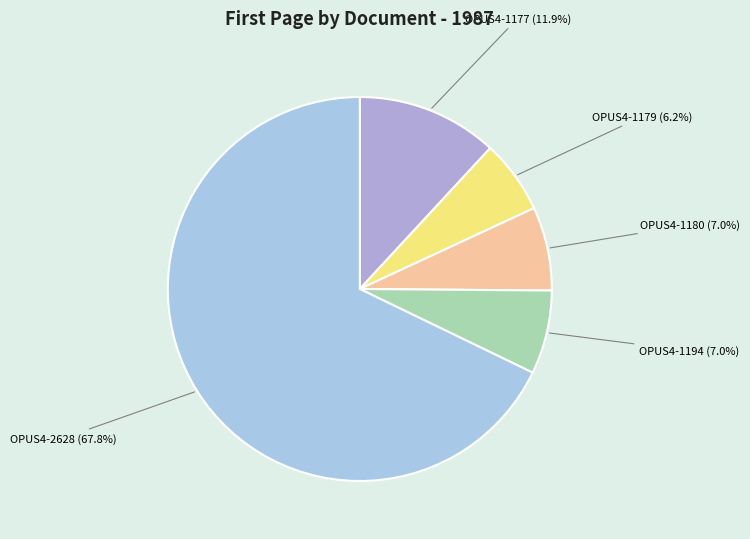

Count the number of slices in the pie.

5